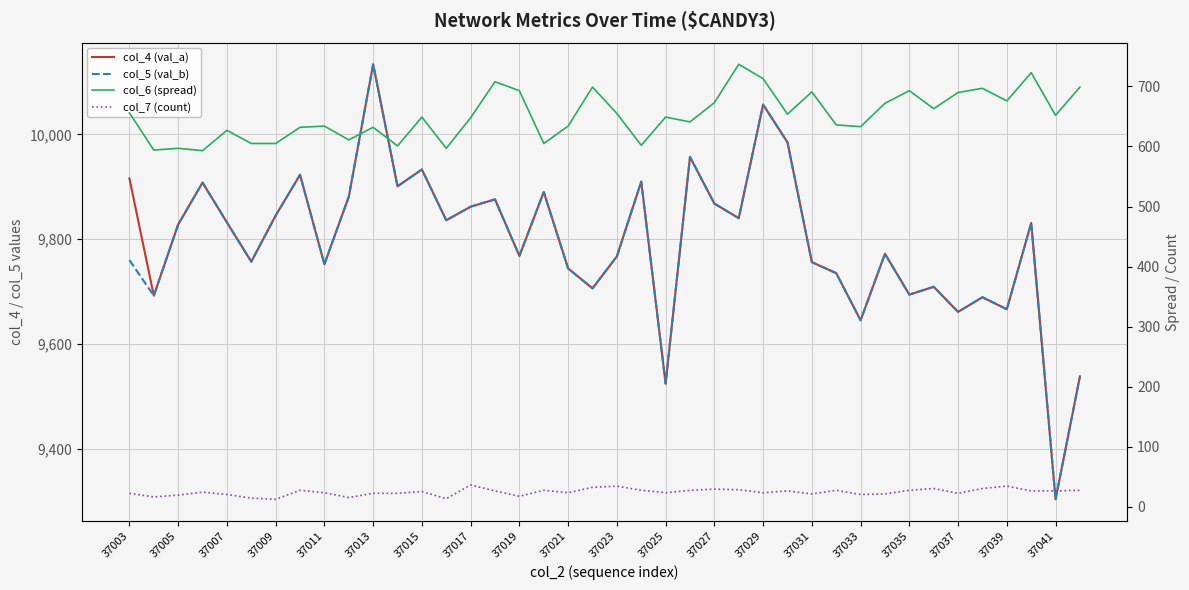

What is the value of the col_5 (val_b) point at the 21st from the left?

9767